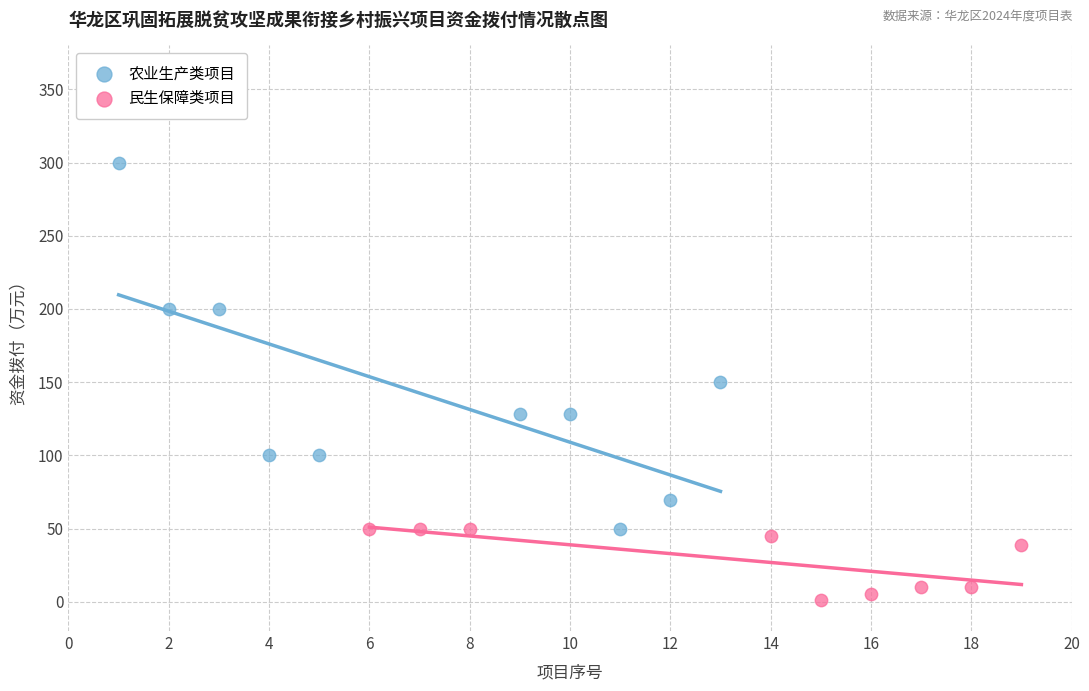

What are all the series names shown in the legend?

农业生产类项目, 民生保障类项目